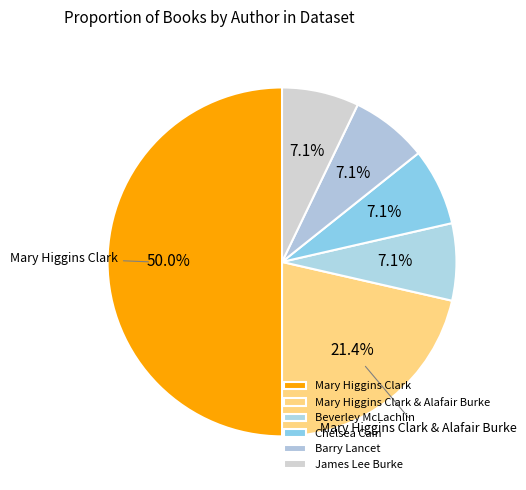

Which category has the biggest portion of the pie?

Mary Higgins Clark